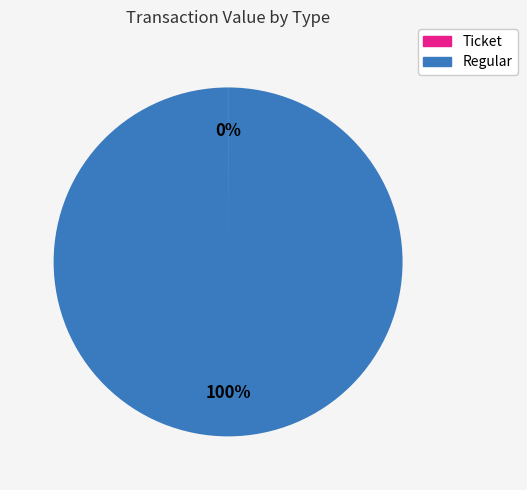

To the nearest percent, what is the average slice percentage?

50%